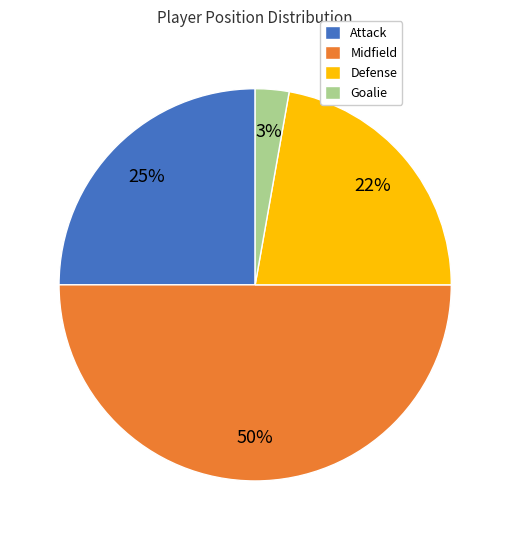

Is Defense the majority of the pie?

No